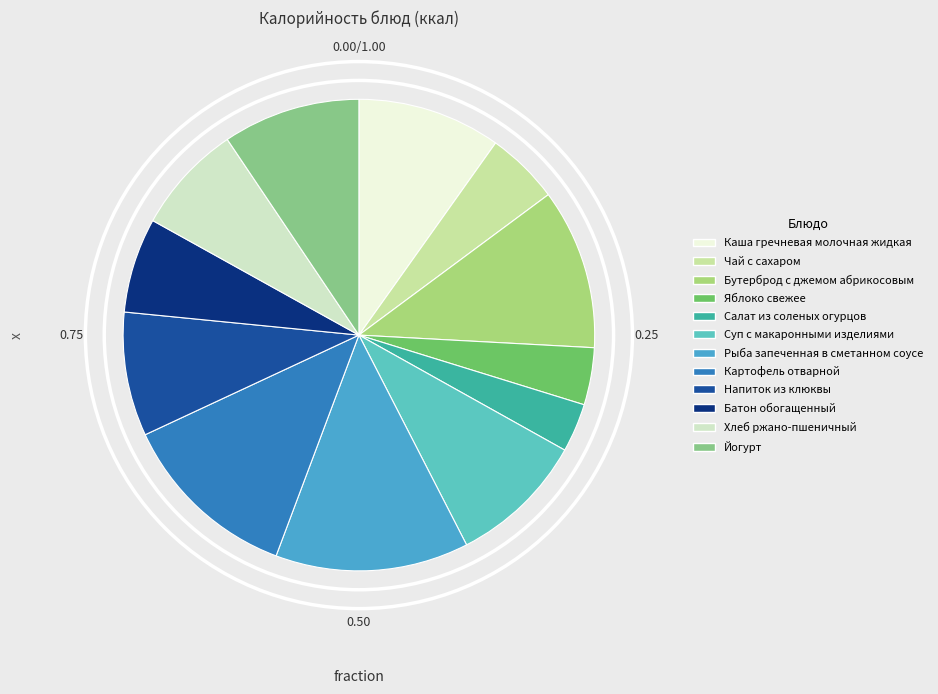

True or false: Йогурт accounts for 9% of the total.

True